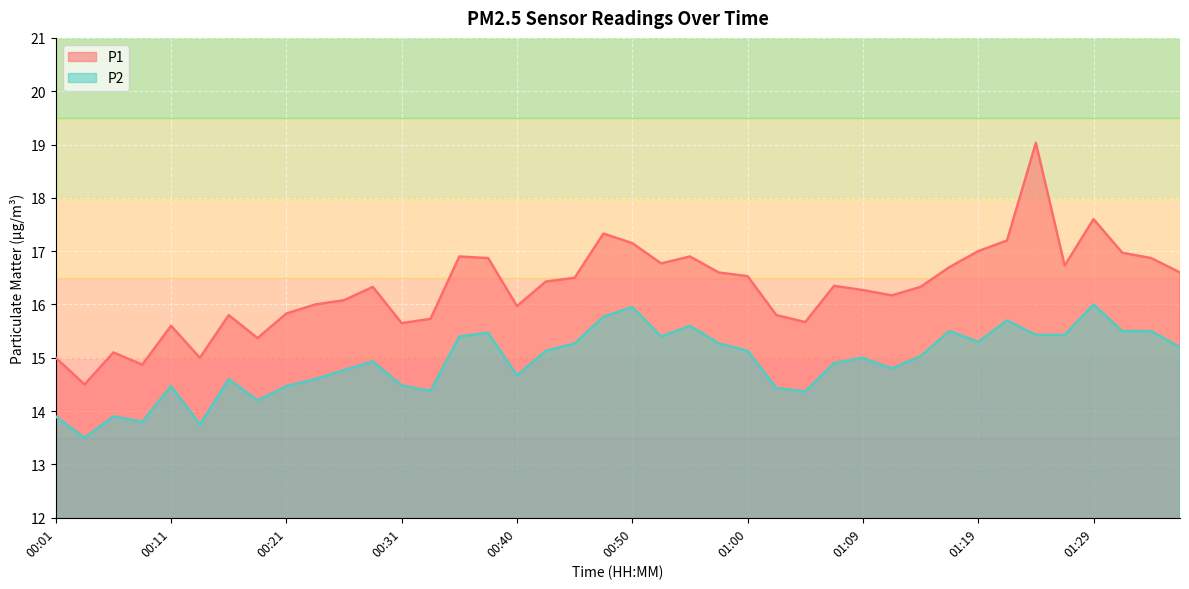

How many data points does each series have?

40